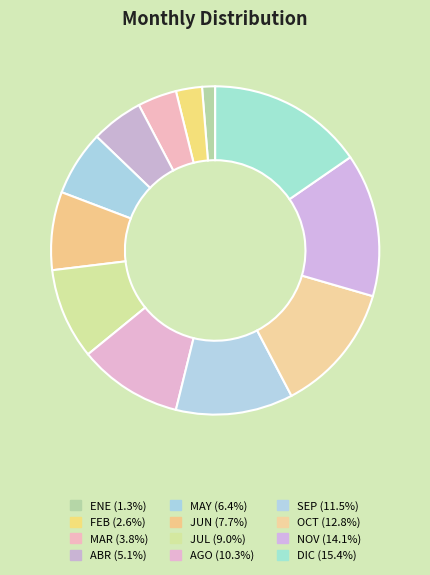

What is the change in value from AGO to OCT?

+2